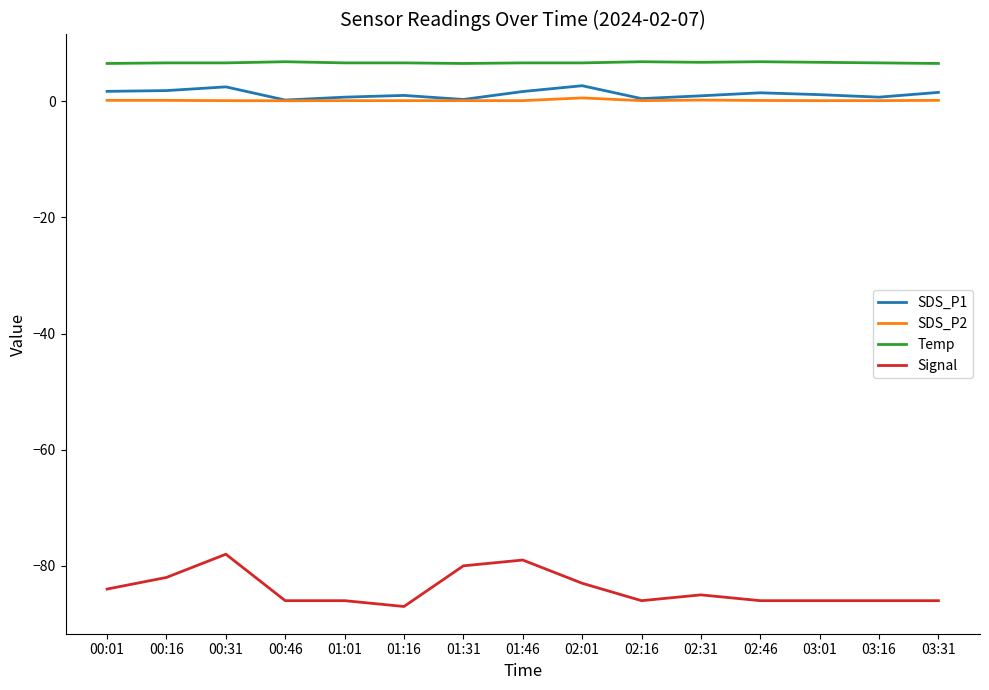

Which series has the largest total across all categories?

Temp